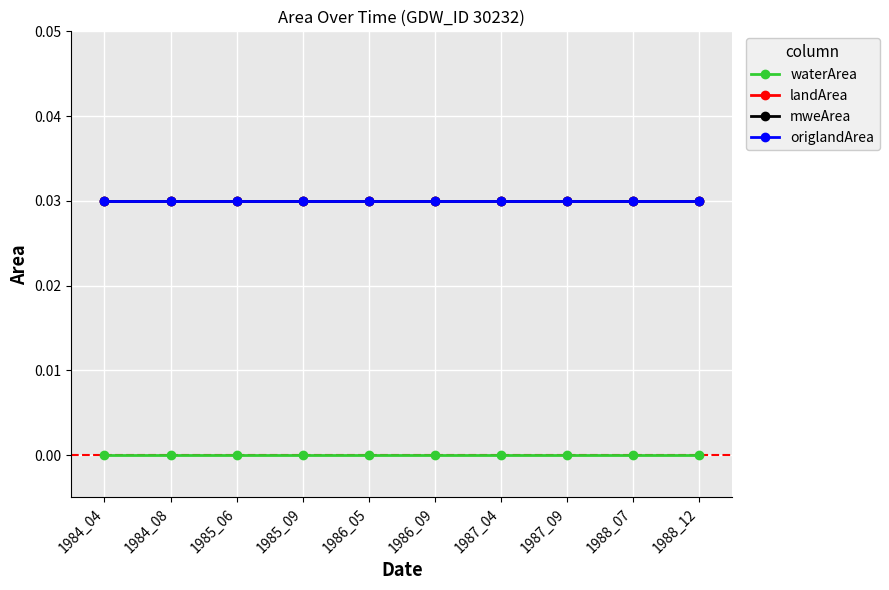

Is this an area chart (filled region under the line)?

No